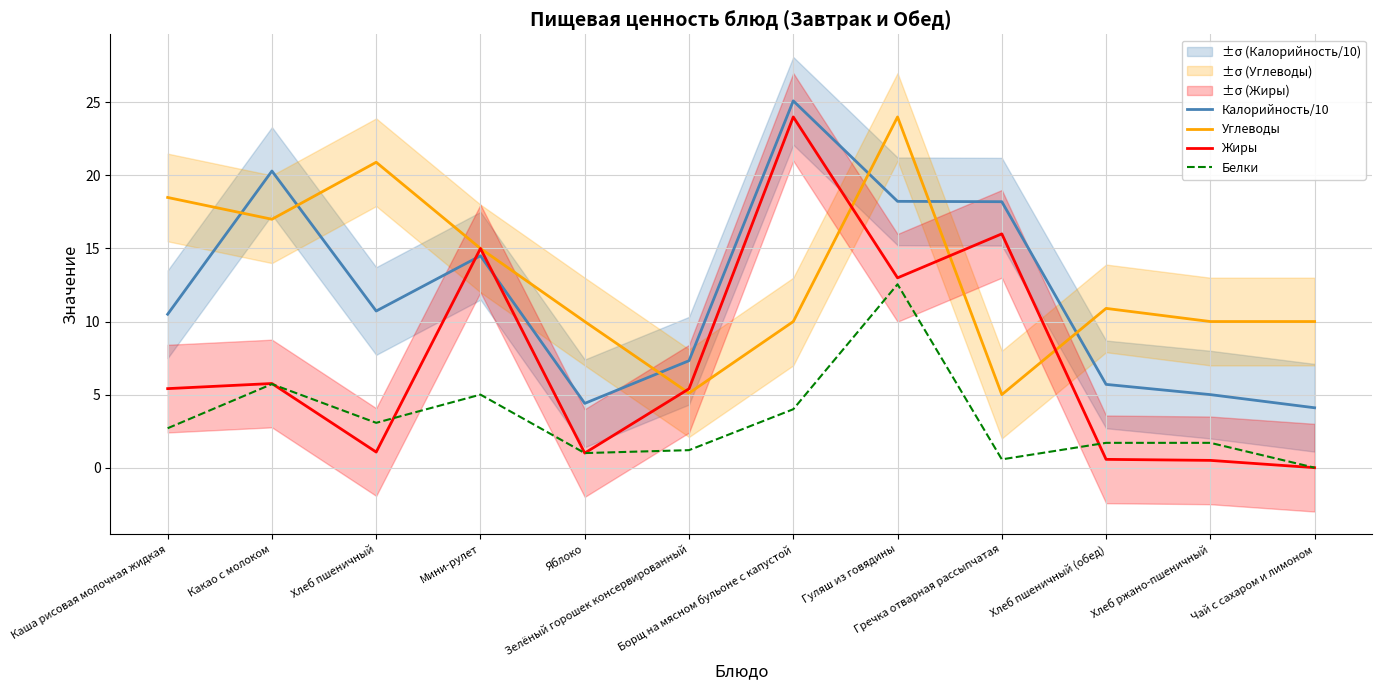

Rank the series at Каша рисовая молочная жидкая from highest to lowest value.

Углеводы, Калорийность/10, Жиры, Белки